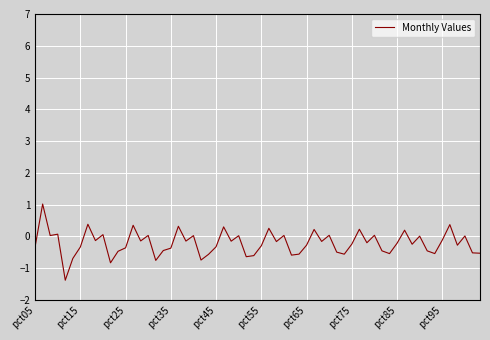

What is the greatest value displayed?

1.0